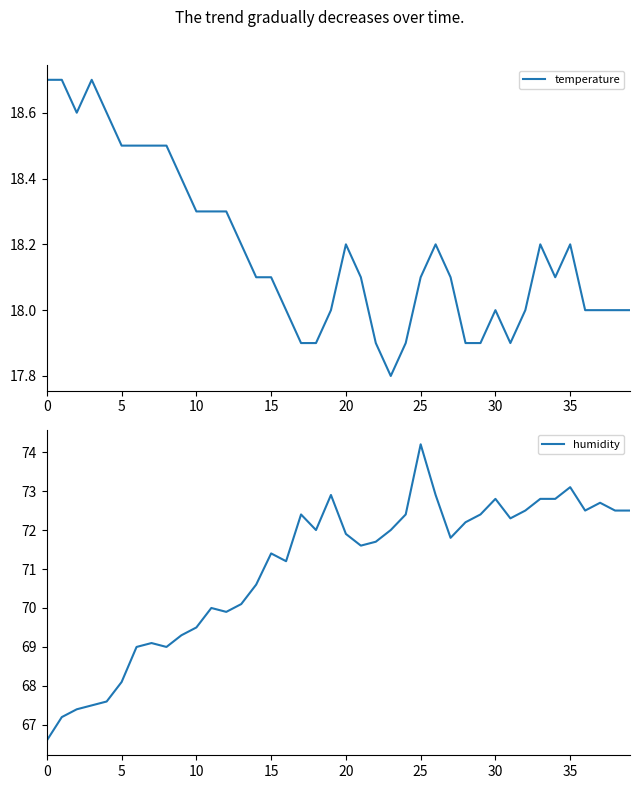

Is it true that temperature equals 32.2 at 33?

False